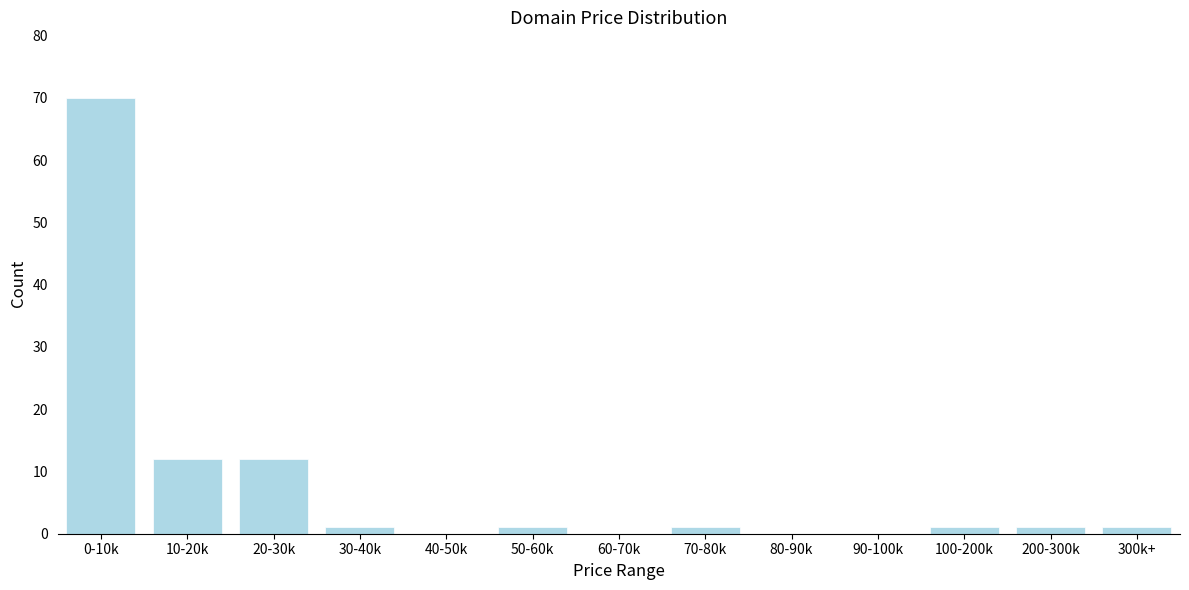

Reading left to right, what are all the values shown in this chart?

0-10k=70	10-20k=12	20-30k=12	30-40k=1	40-50k=0	50-60k=1	60-70k=0	70-80k=1	80-90k=0	90-100k=0	100-200k=1	200-300k=1	300k+=1